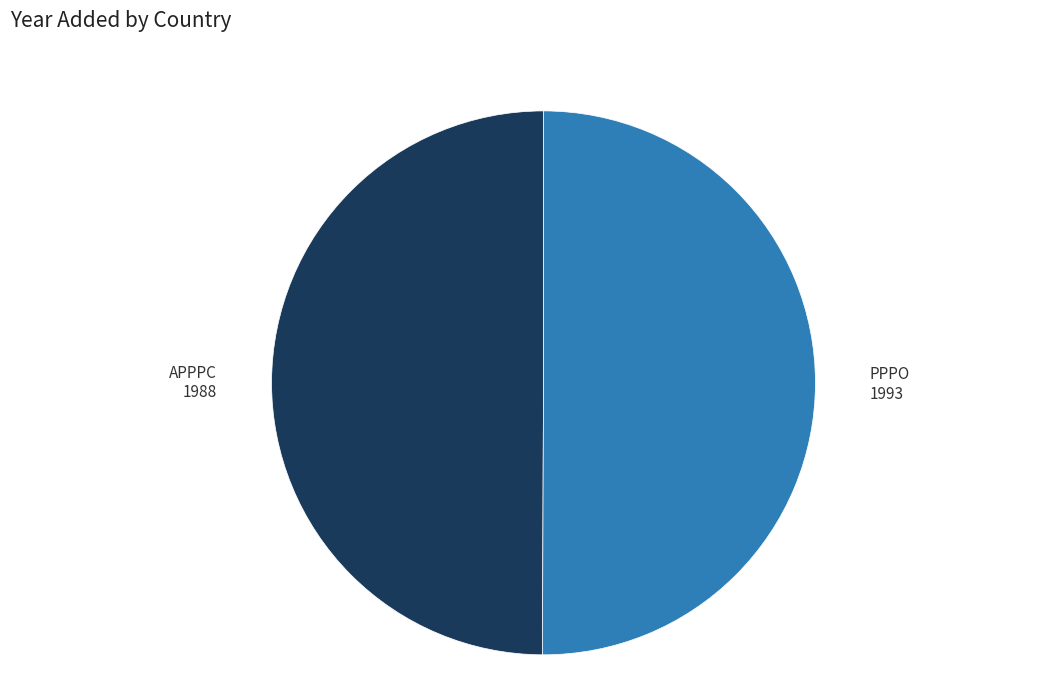

Count the number of slices in the pie.

2